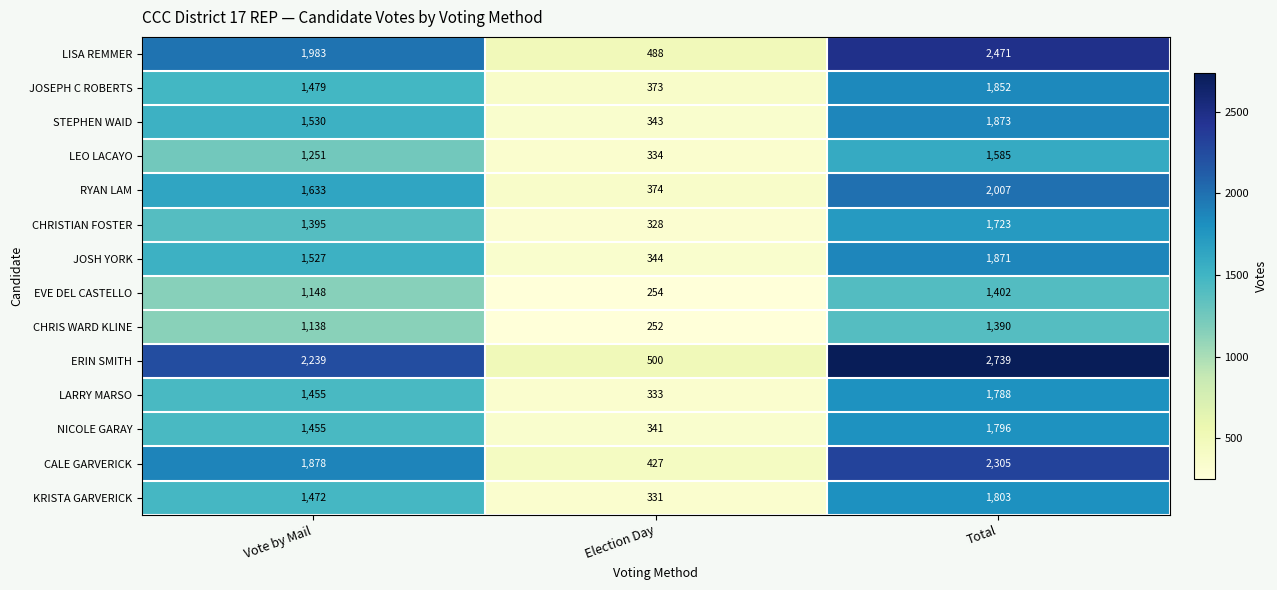

The value of JOSH YORK at Total is 2715. True or false?

False